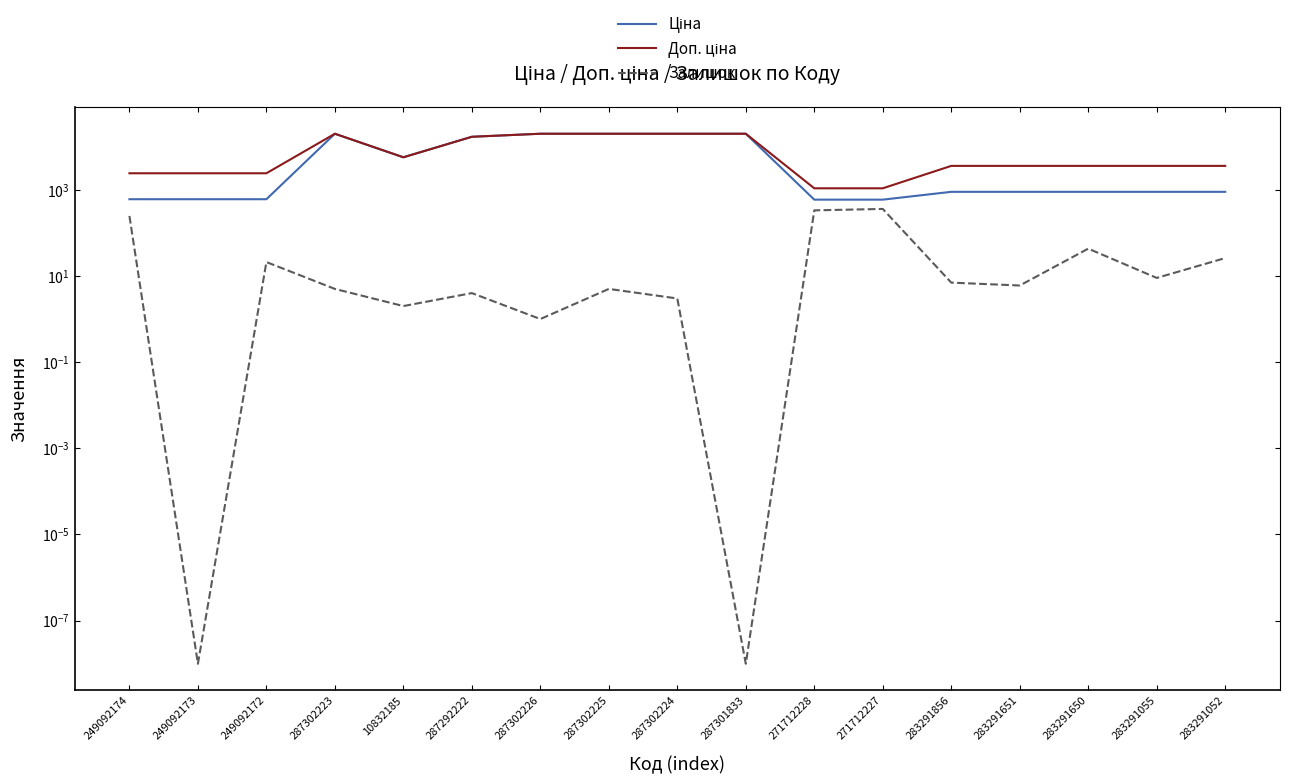

True or false: Ціна and Залишок cross at least once.

False